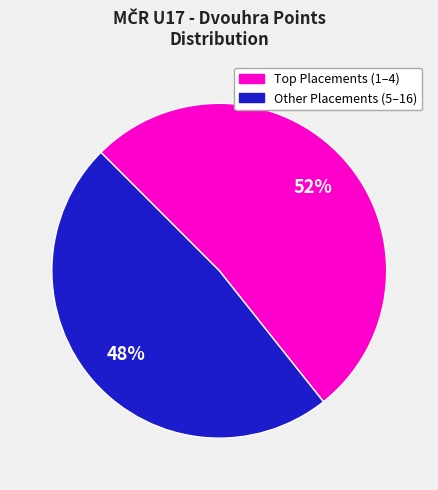

How many segments does this pie chart have?

2